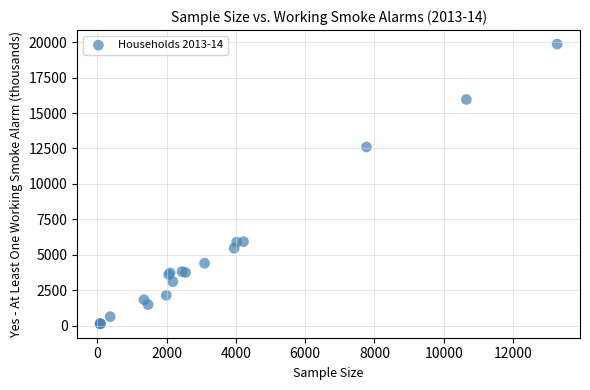

What Y value in the scatter plot is closest to 10003?

12609.4